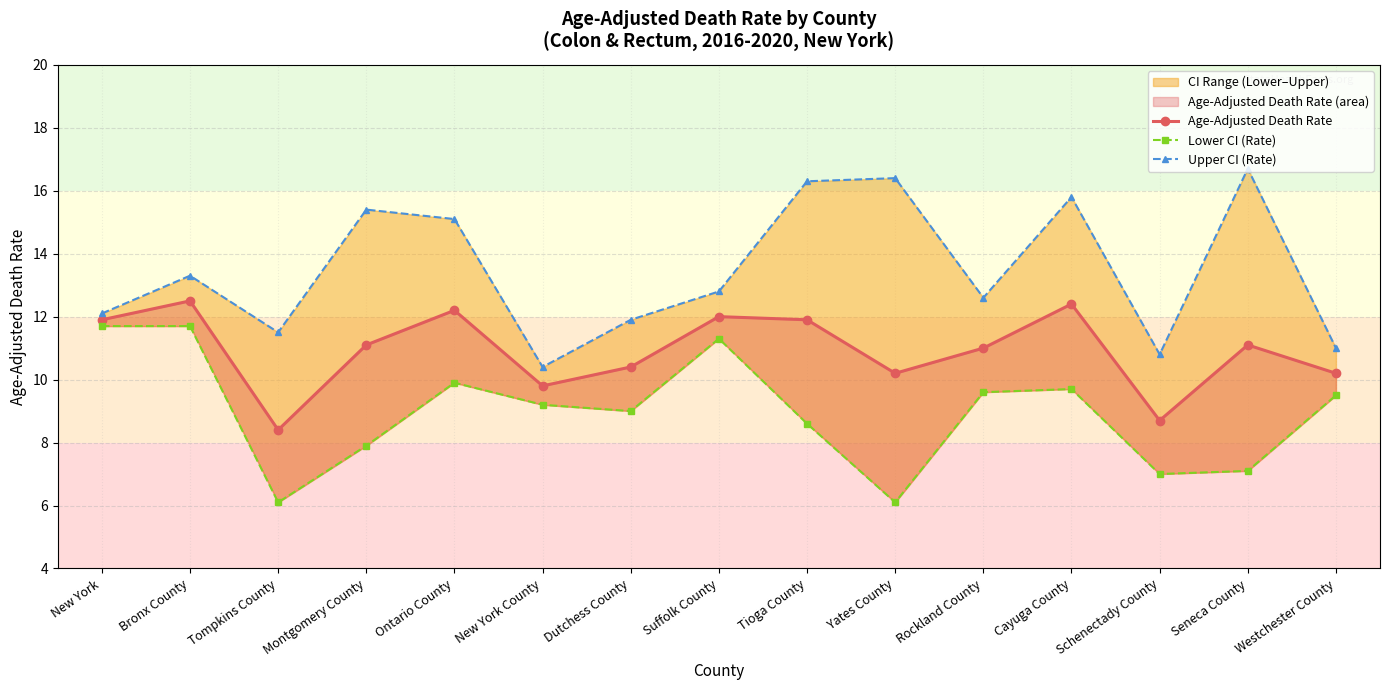

Reading left to right, extract all data points from this chart.

Age-Adjusted Death Rate: 11.9	12.5	8.4	11.1	12.2	9.8	10.4	12.0	11.9	10.2	11.0	12.4	8.7	11.1	10.2
Lower CI (Rate): 11.7	11.7	6.1	7.9	9.9	9.2	9.0	11.3	8.6	6.1	9.6	9.7	7.0	7.1	9.5
Upper CI (Rate): 12.1	13.3	11.5	15.4	15.1	10.4	11.9	12.8	16.3	16.4	12.6	15.8	10.8	16.7	11.0